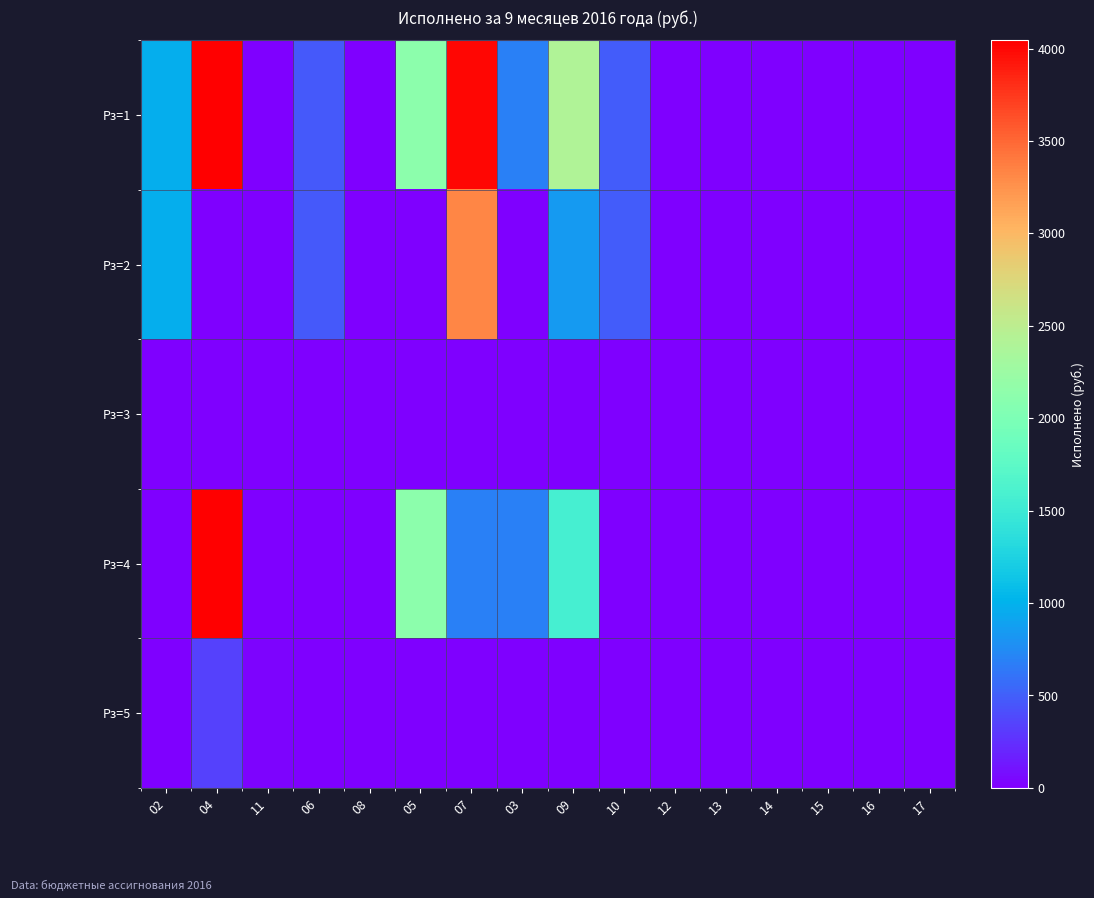

Reading left to right, list all the values displayed in this chart.

Рз=1: 02=966.5	04=4044.2	11=0.0	06=473.9	08=0.0	05=2122.5	07=4009.1	03=680.8	09=2408.9	10=481.9	12=0.0	13=0.0	14=0.0	15=0.0	16=0.0	17=0.0
Рз=2: 02=966.5	04=0.0	11=0.0	06=473.9	08=0.0	05=0.0	07=3328.3	03=0.0	09=838.4	10=481.9	12=0.0	13=0.0	14=0.0	15=0.0	16=0.0	17=0.0
Рз=3: 02=0.0	04=0.0	11=0.0	06=0.0	08=0.0	05=0.0	07=0.0	03=0.0	09=0.0	10=0.0	12=0.0	13=0.0	14=0.0	15=0.0	16=0.0	17=0.0
Рз=4: 02=0.0	04=4044.2	11=0.0	06=0.0	08=0.0	05=2122.5	07=680.8	03=680.8	09=1570.5	10=0.0	12=0.0	13=0.0	14=0.0	15=0.0	16=0.0	17=0.0
Рз=5: 02=0.0	04=335.9	11=24.8	06=0.0	08=0.0	05=0.0	07=0.0	03=0.0	09=0.0	10=0.0	12=0.0	13=0.0	14=0.0	15=0.0	16=0.0	17=0.0